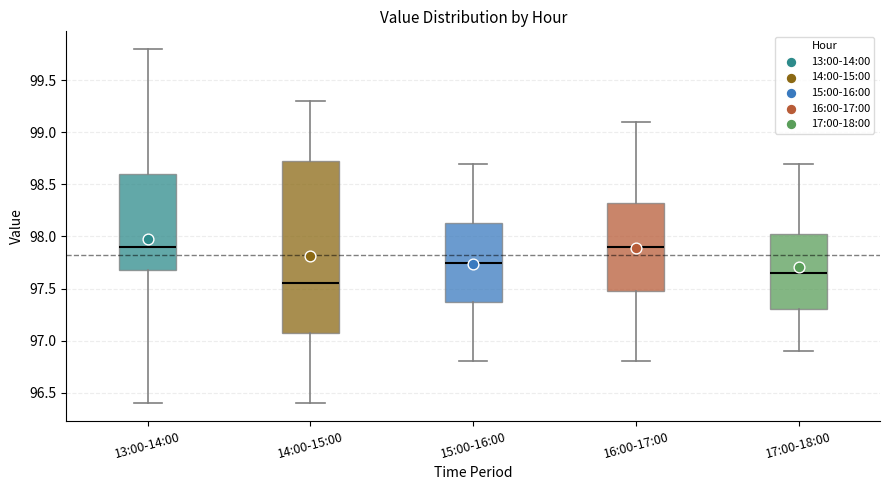

Which box is the tallest, from its lower edge to its upper edge?

14:00-15:00